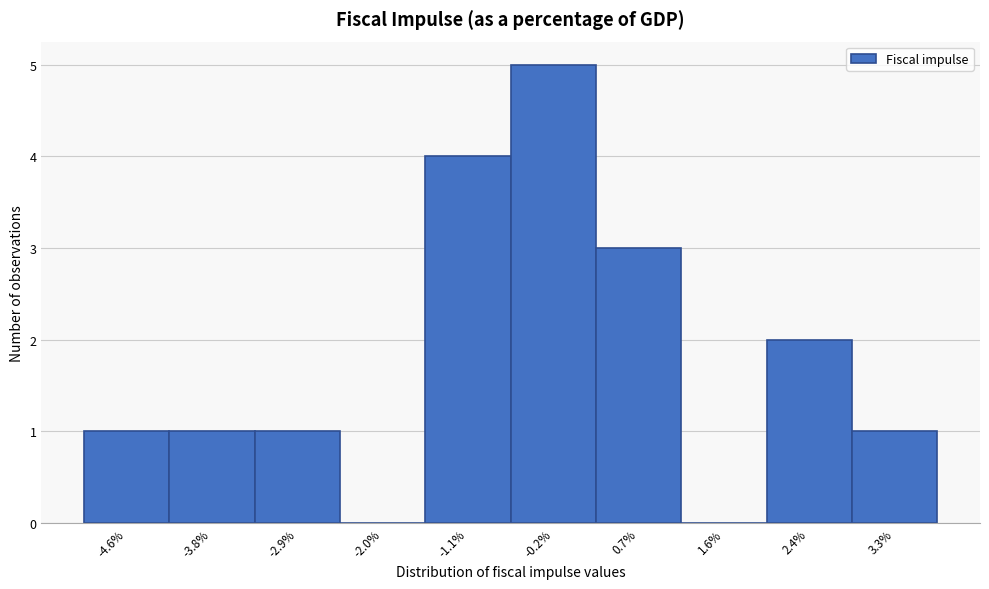

Reading left to right, what are all the values shown in this chart?

-4.6%=1	-3.8%=1	-2.9%=1	-2.0%=0	-1.1%=4	-0.2%=5	0.7%=3	1.6%=0	2.4%=2	3.3%=1